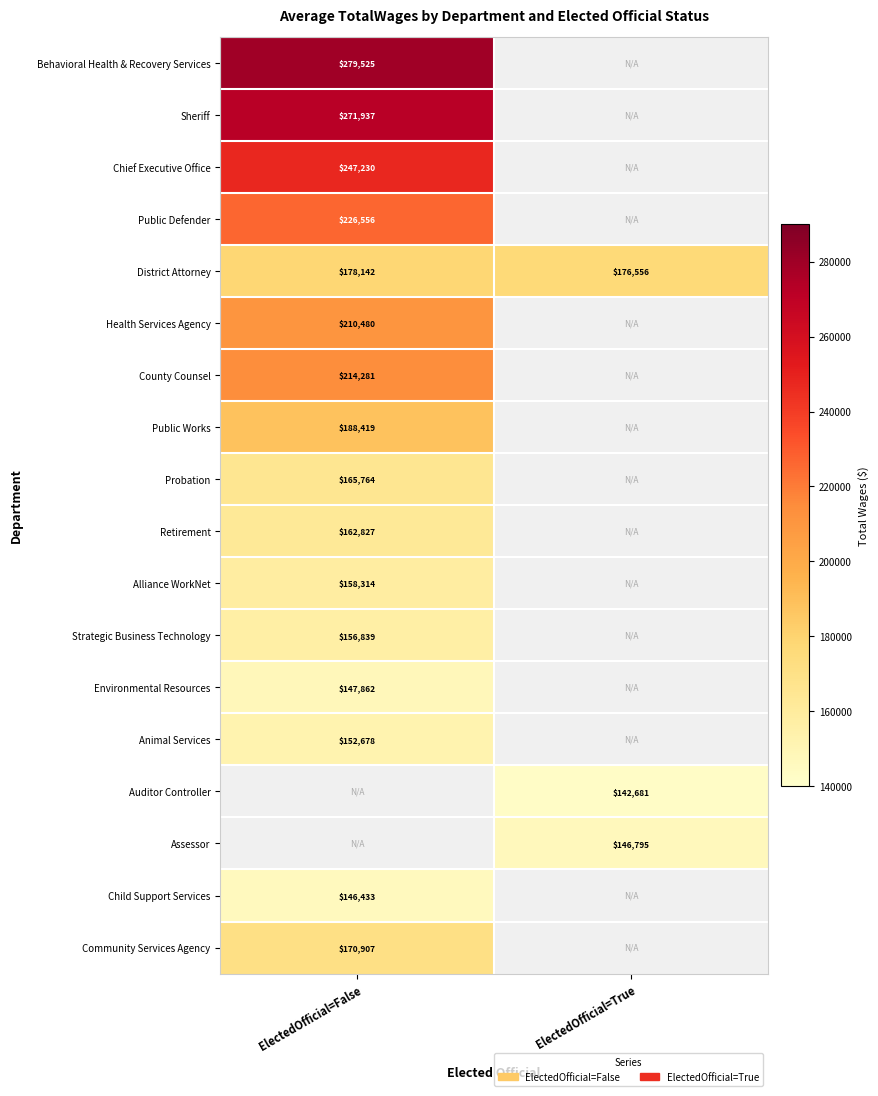

What is the highest value of the District Attorney series?

178142